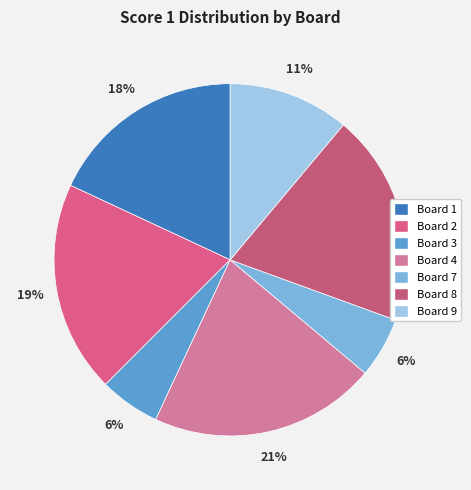

Is Board 2 the majority of the pie?

No